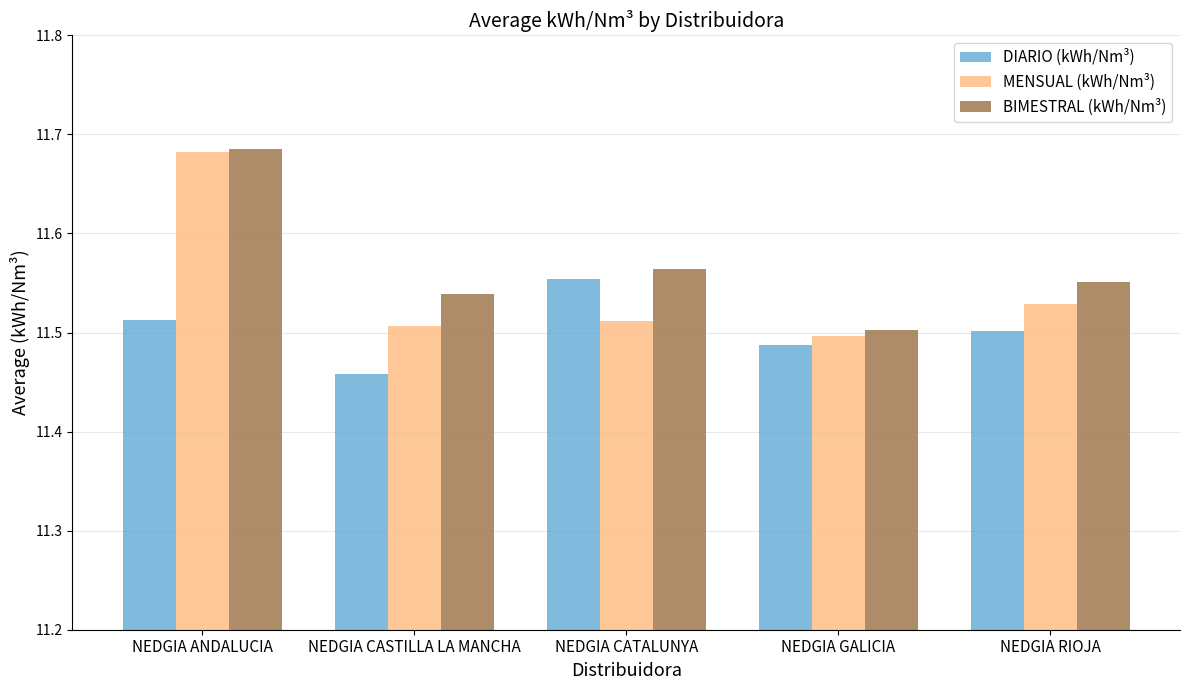

What is the total value across all series at NEDGIA CATALUNYA?

34.6